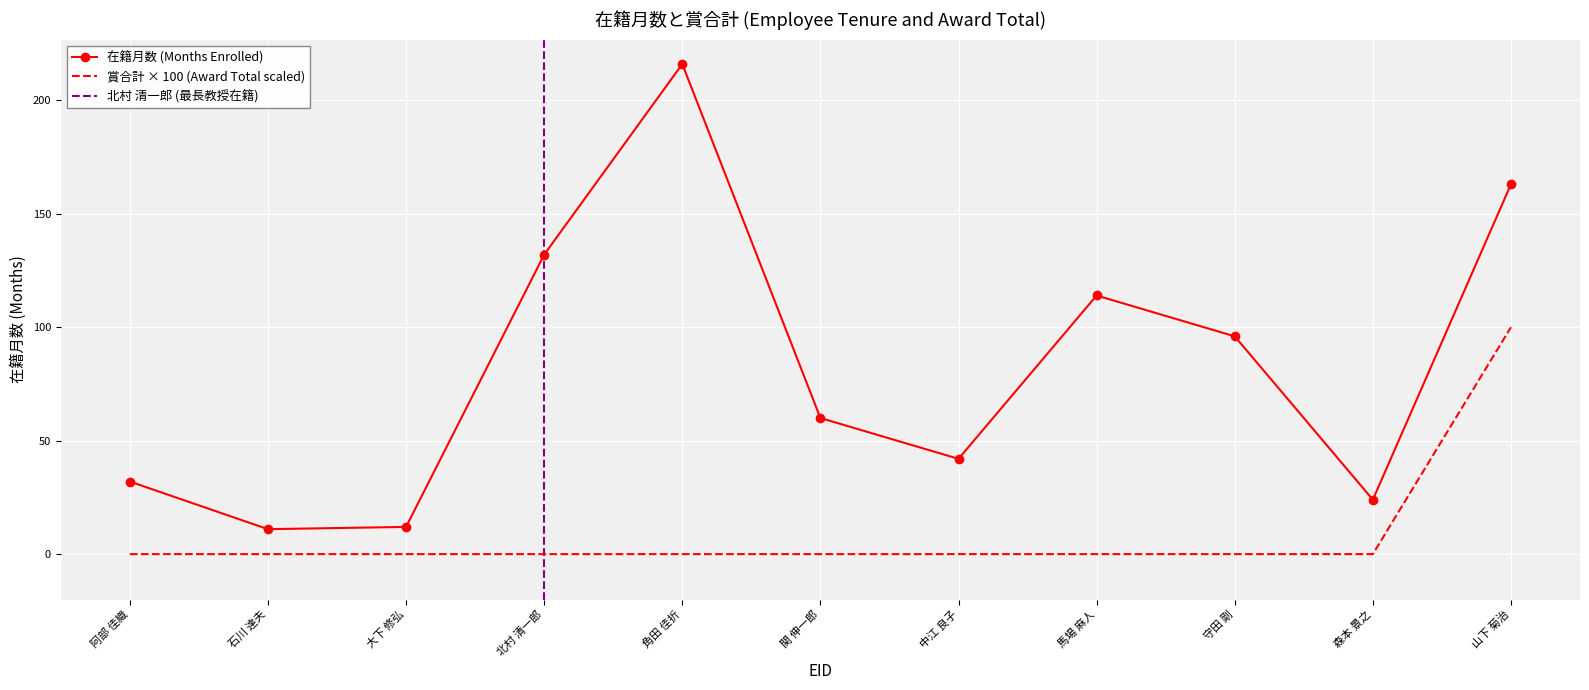

True or false: 賞合計 has more than 0 points higher than both neighbors.

False